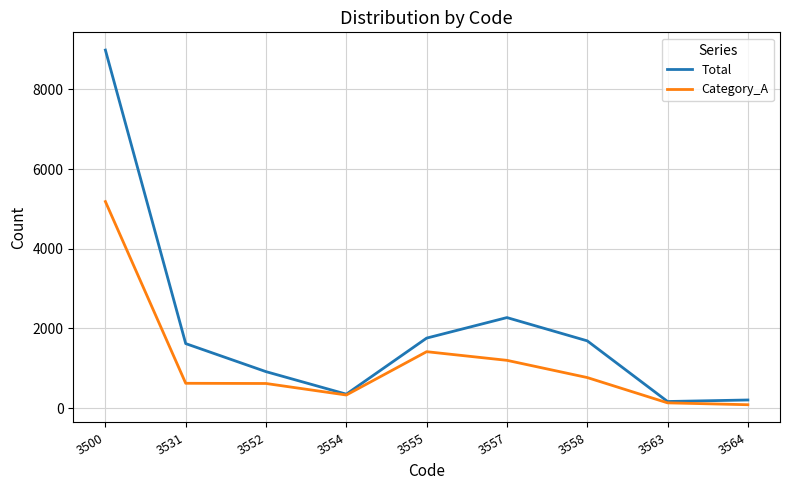

List the series in order of their peak value, lowest first.

Category_A, Total